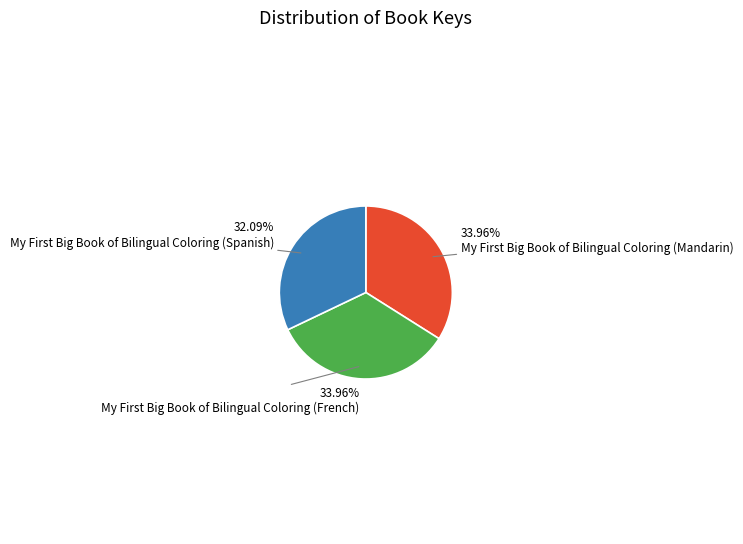

How many slices are in this pie chart?

3